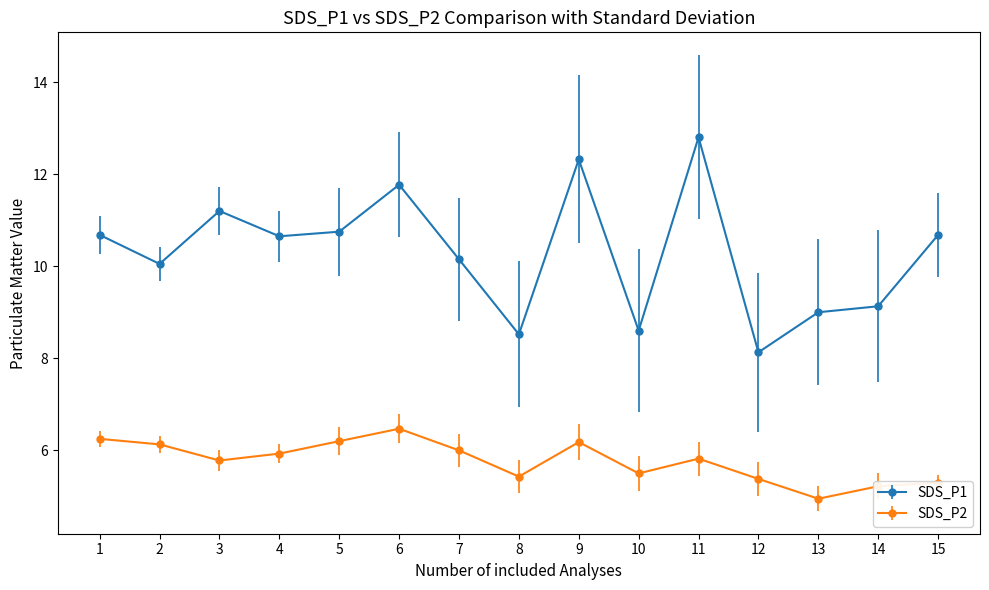

Does the chart display data point markers on the line(s)?

Yes